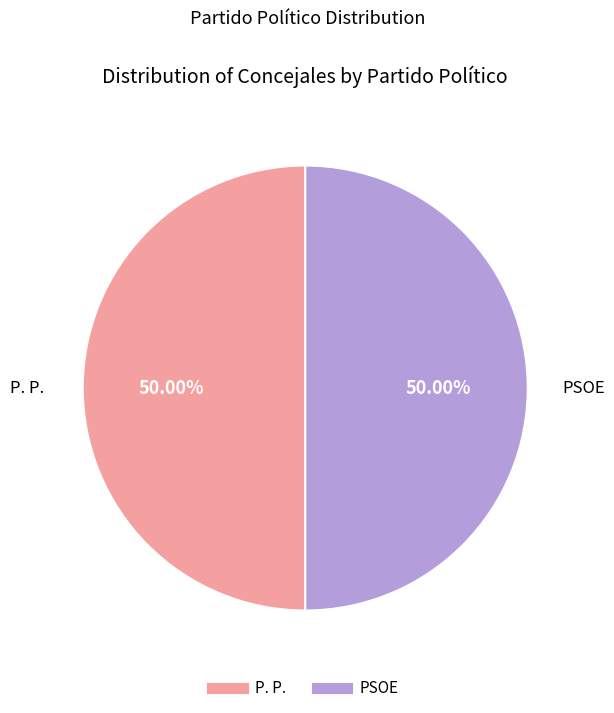

The P. P. slice represents 35% of the pie. True or false?

False